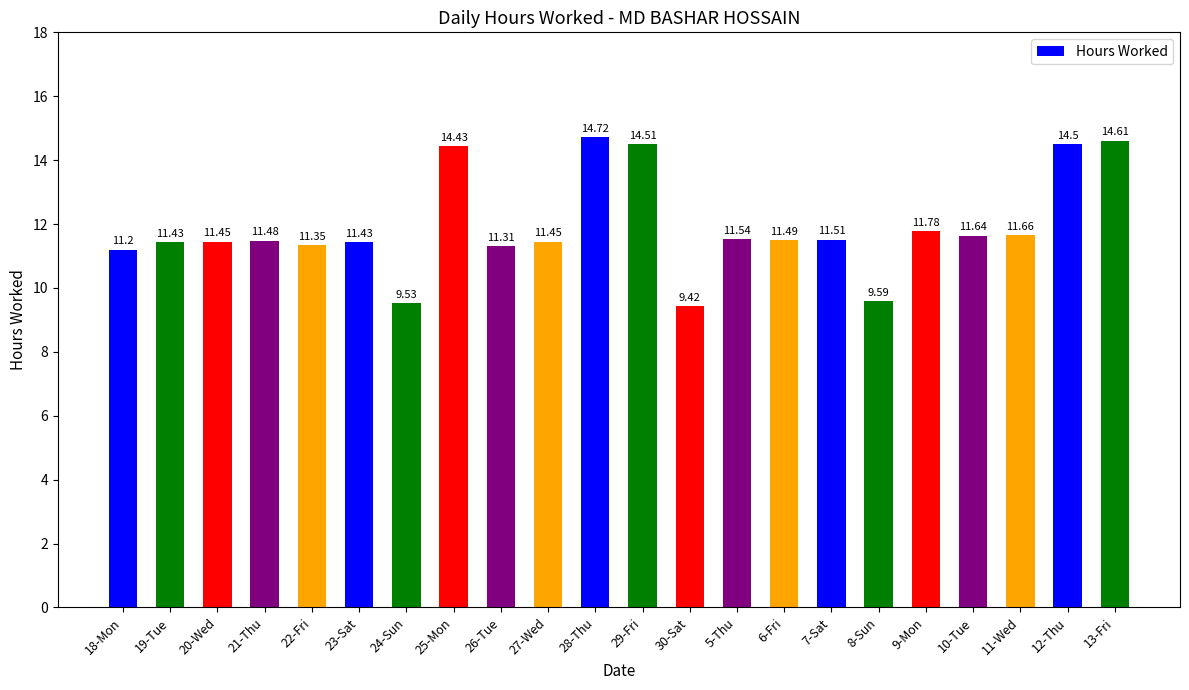

What is the smallest value displayed?

9.4